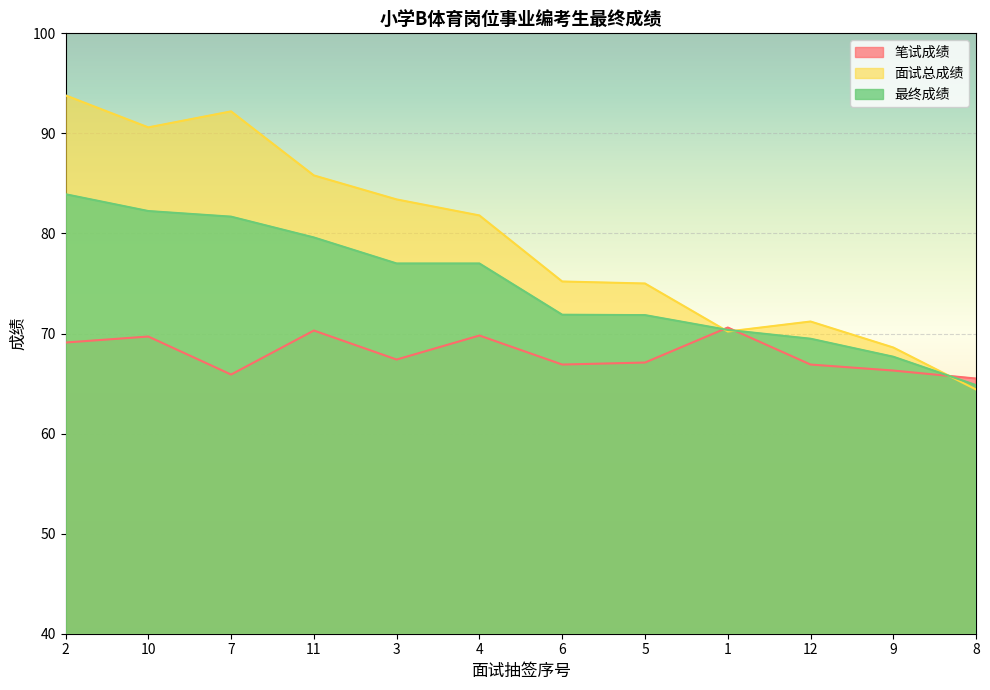

Which has a higher value, 5 or 12?

5